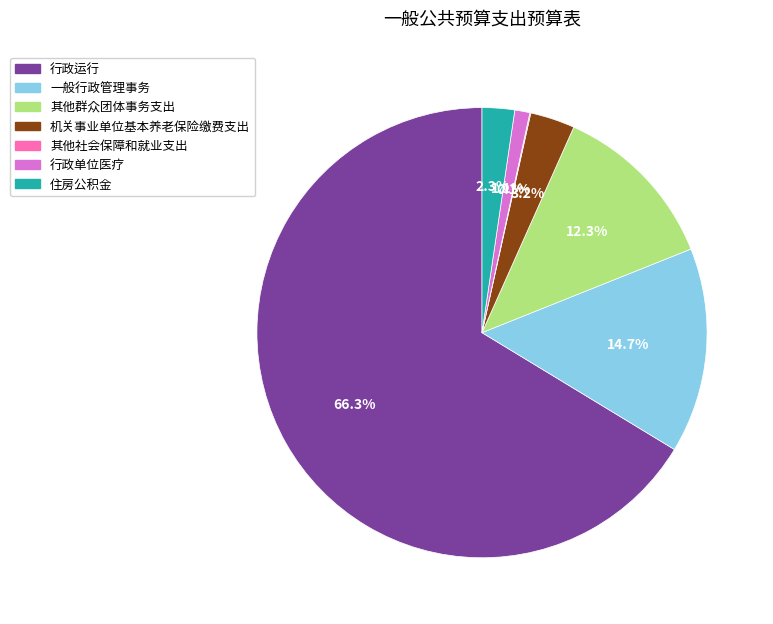

Which category has the biggest portion of the pie?

行政运行